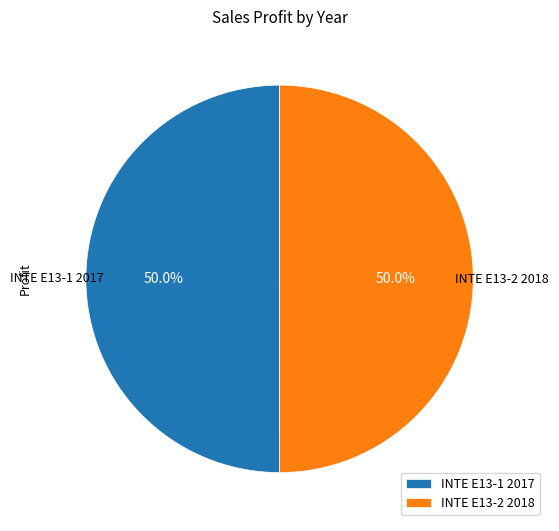

To the nearest percent, what portion does INTE E13-1 2017 represent?

50%